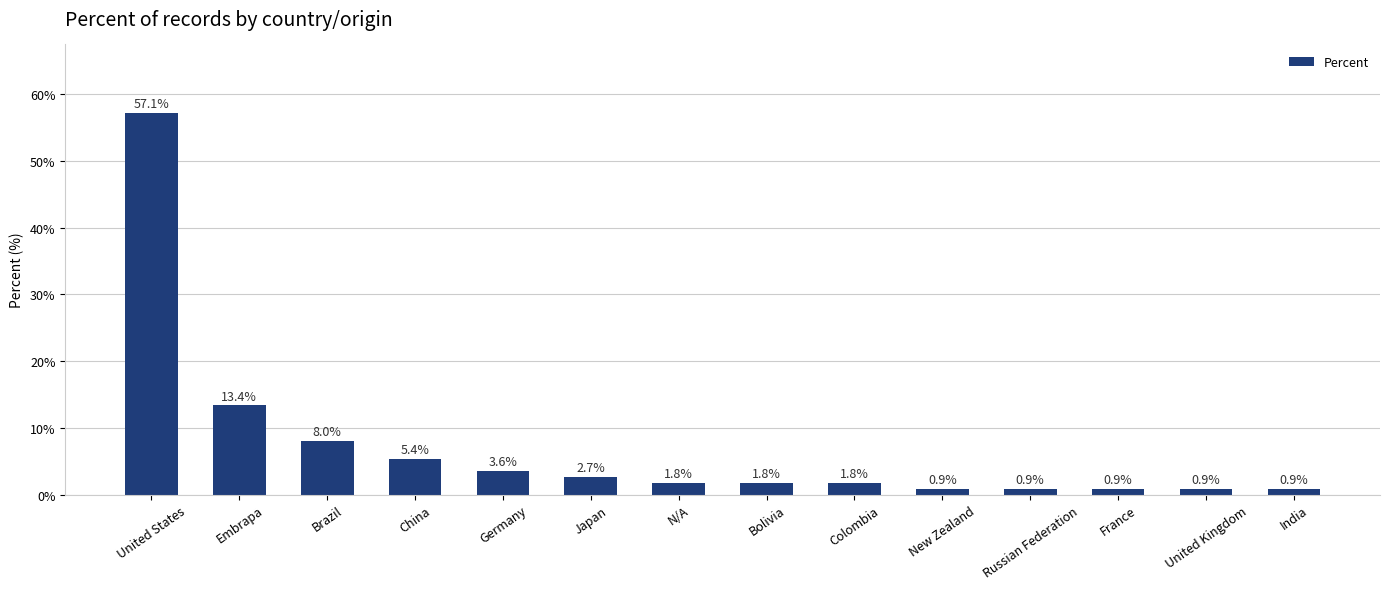

The chart shows a value of 2.8 at Brazil. True or false?

False